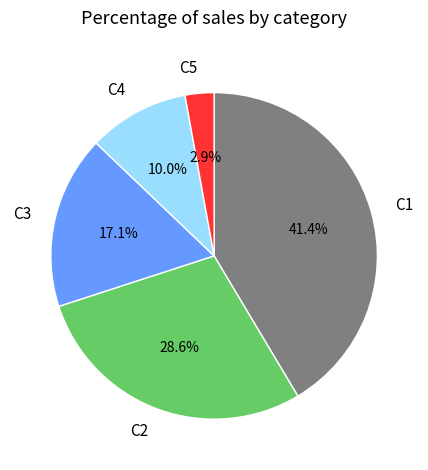

Rank the categories by value from highest to lowest.

C1, C2, C3, C4, C5